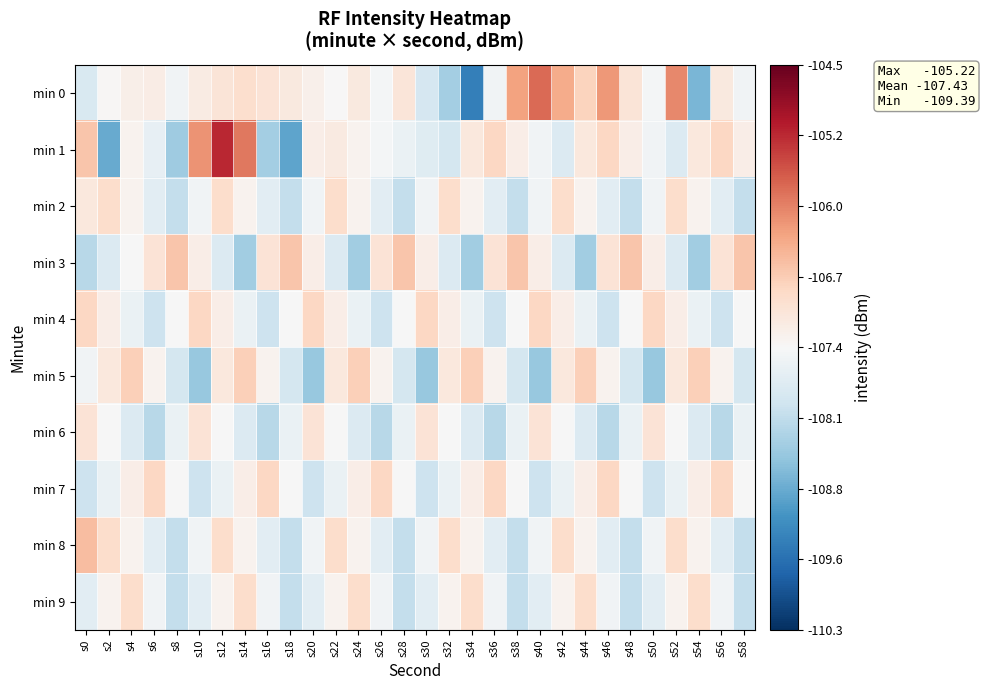

Count the number of categories in the chart.

30